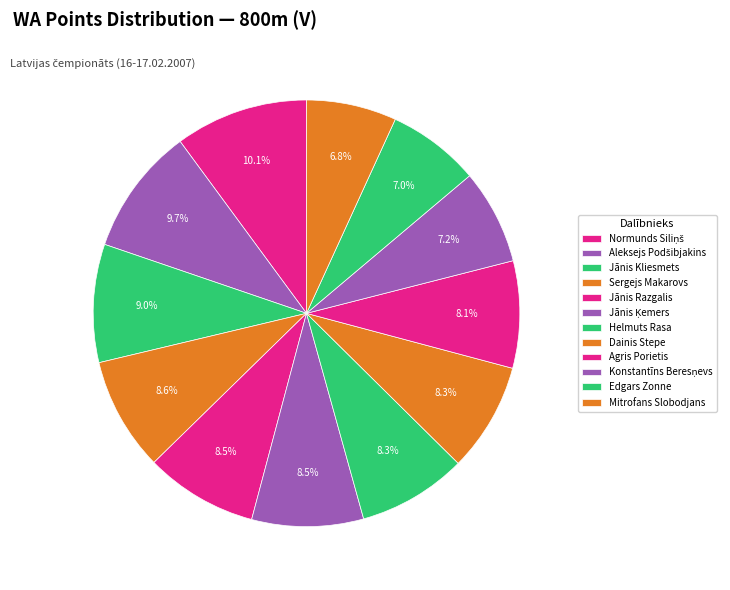

To the nearest percent, what is the difference between the largest and smallest slice percentages?

3%